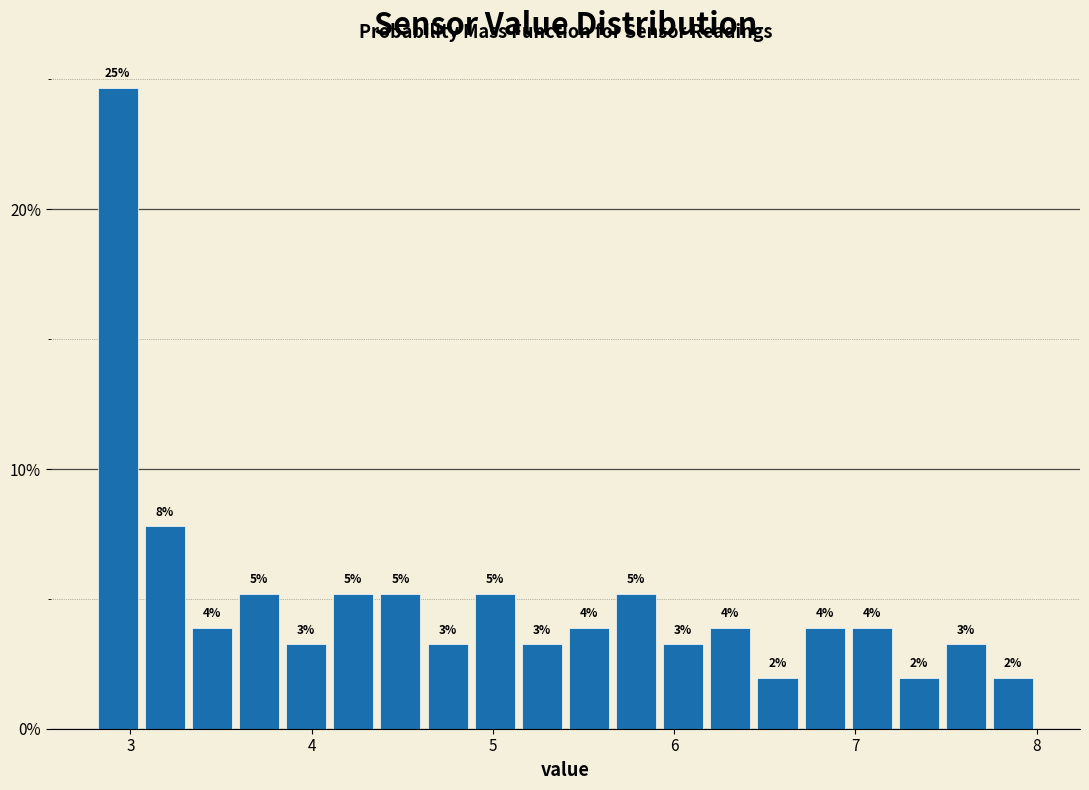

Read against the x-axis, roughly where is the centre of the tallest bar?

2.9